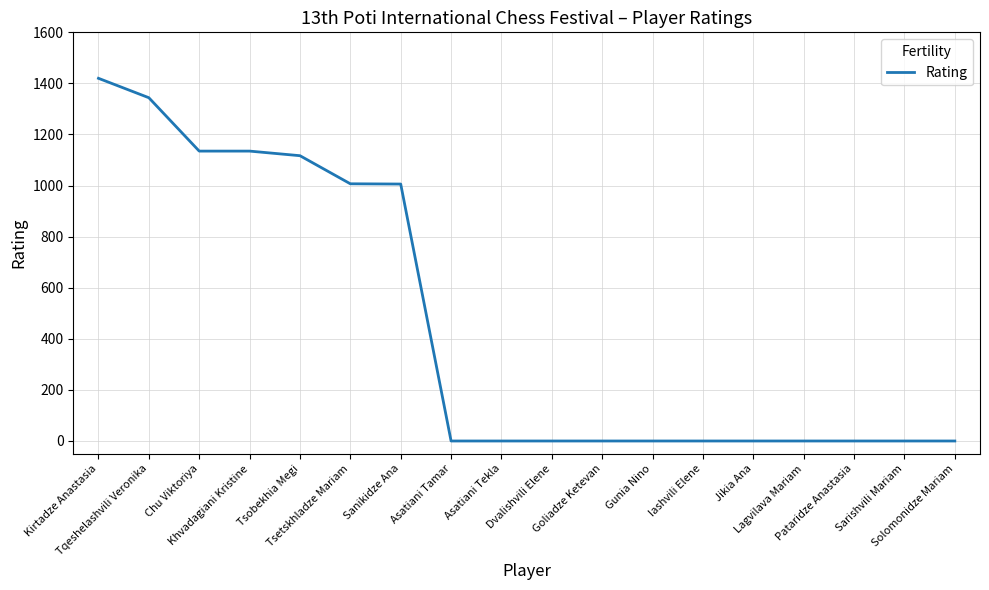

What is the difference between the maximum and minimum values?

1420